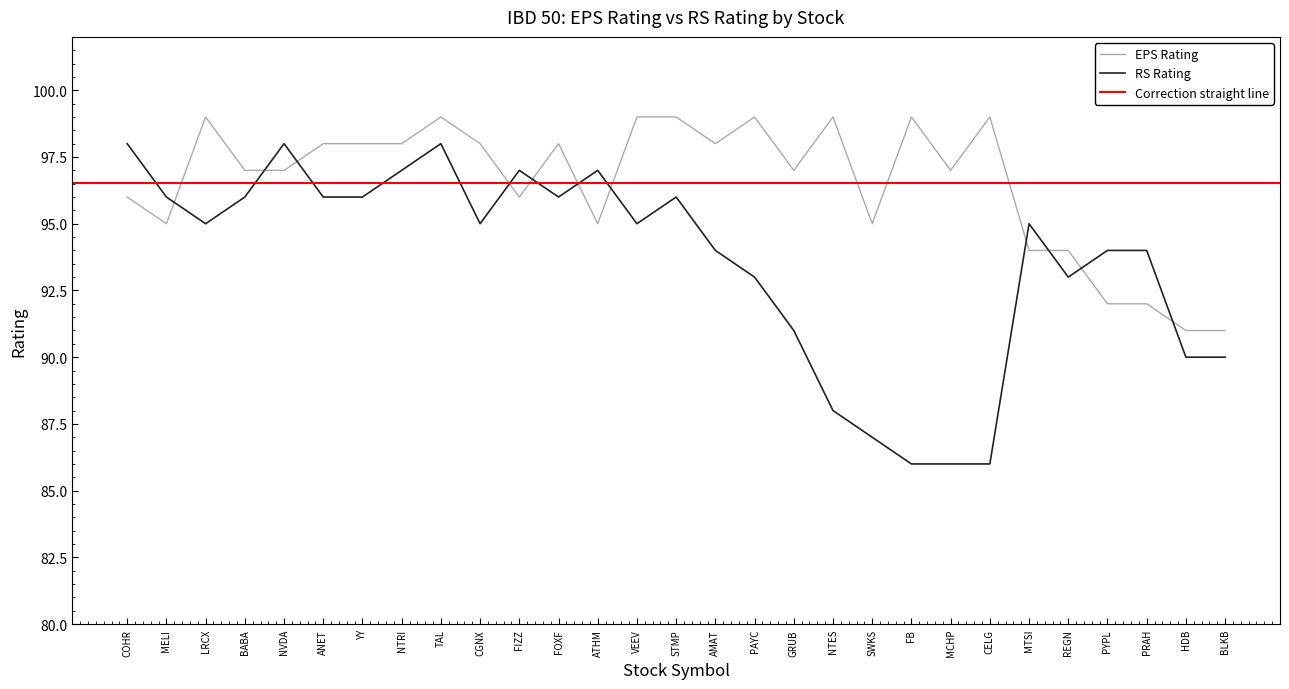

Which series changed the most between AMAT and PYPL?

EPS Rating